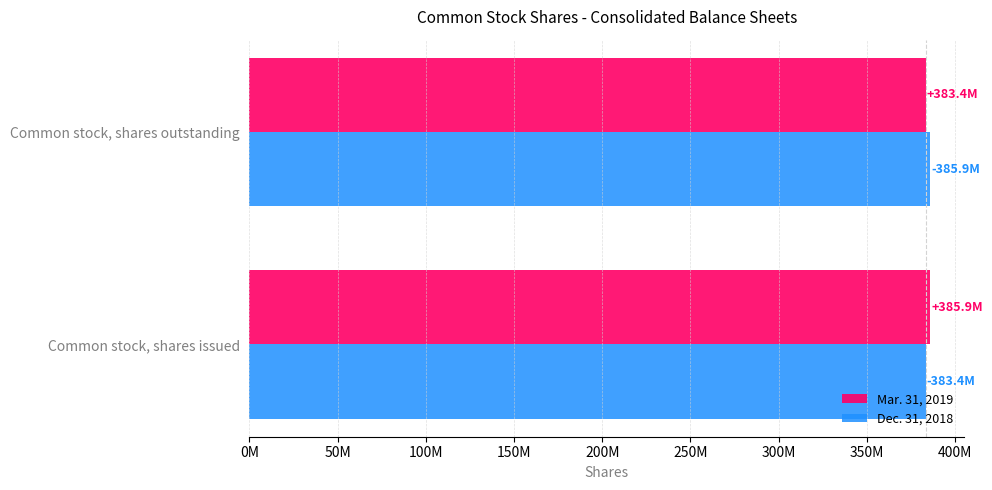

What are all the series names shown in the legend?

Mar. 31, 2019, Dec. 31, 2018